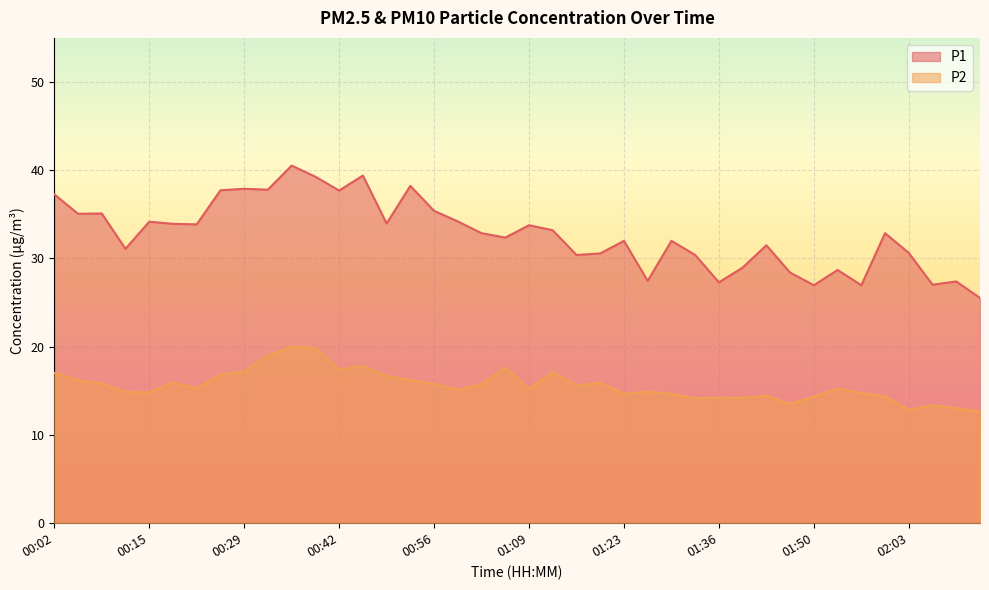

What is the average value of the P2 series?

15.6